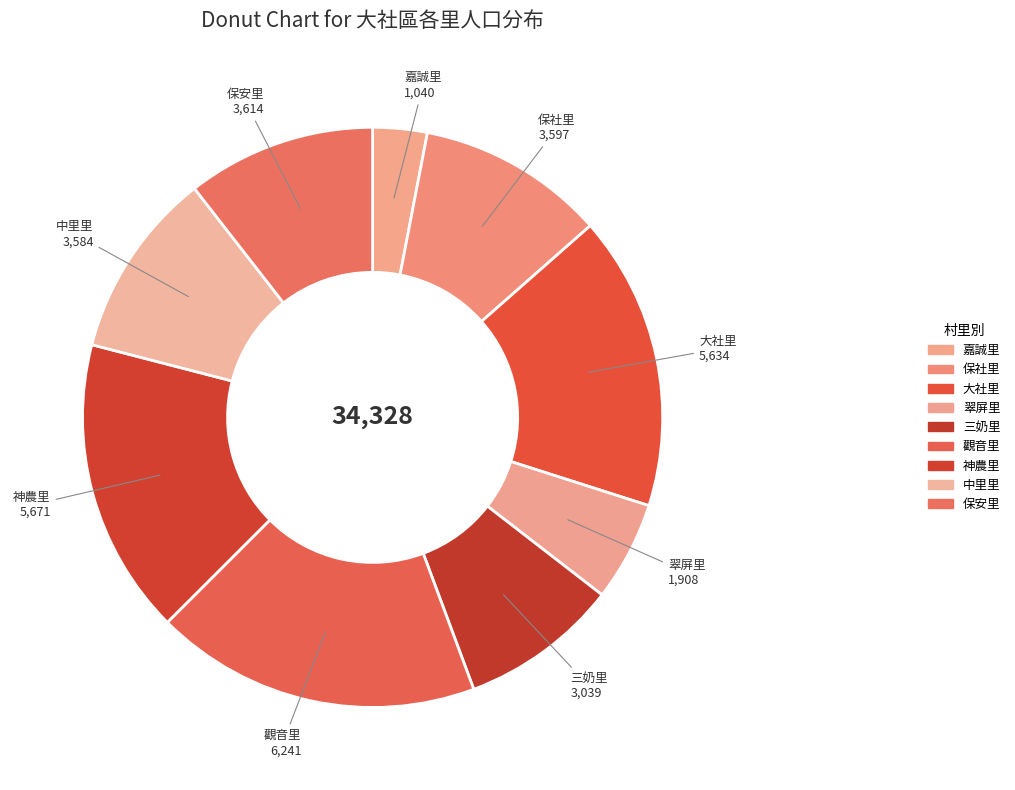

What is the largest slice in the pie chart?

觀音里